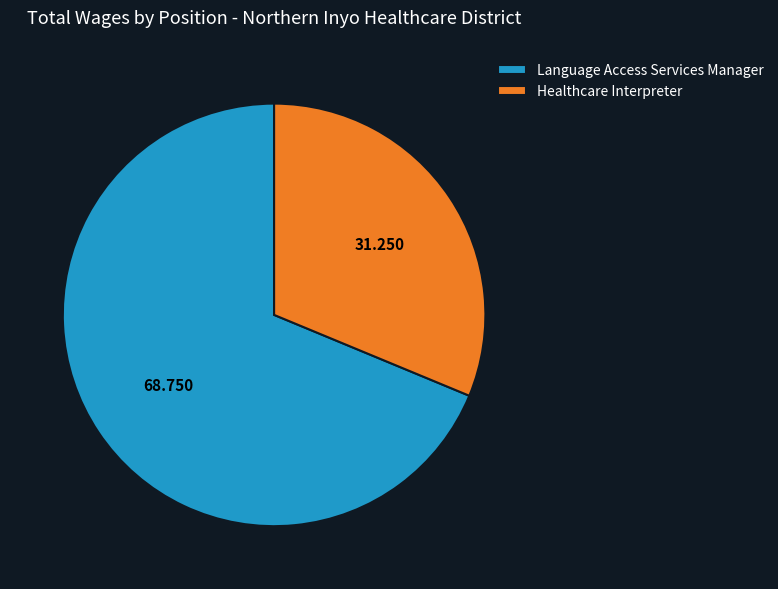

Is the sum of Language Access Services Manager and Healthcare Interpreter greater than half?

Yes